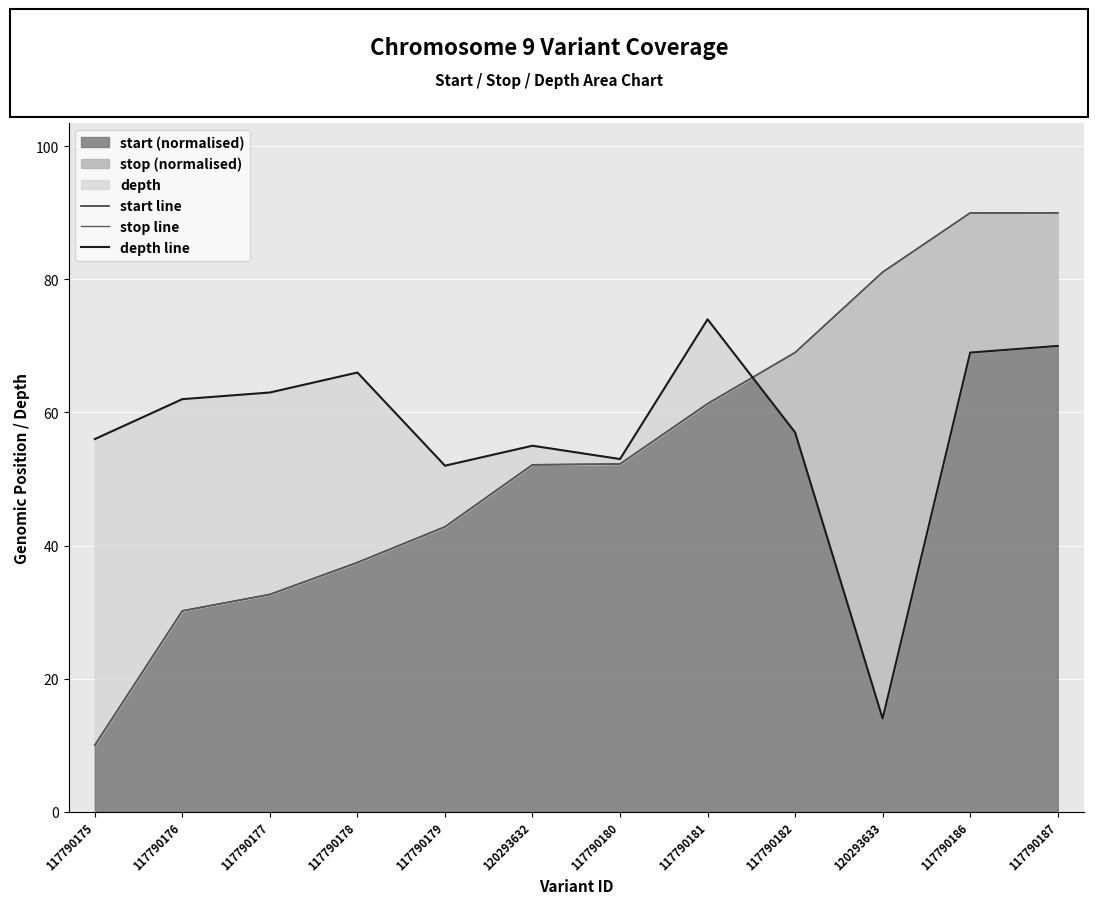

Is it true that start (normalised) equals 90.0 at 117790187?

True